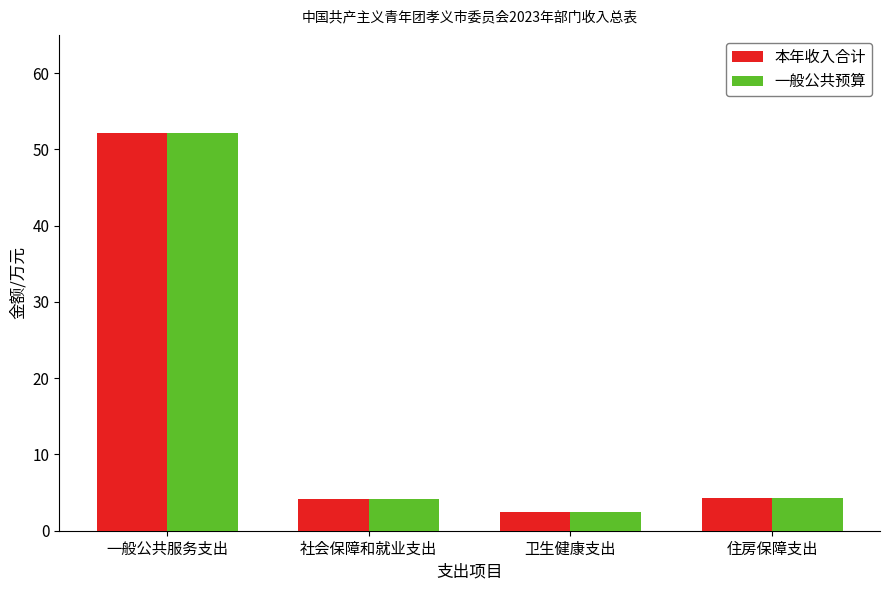

At which label does 本年收入合计 first exceed 4?

一般公共服务支出